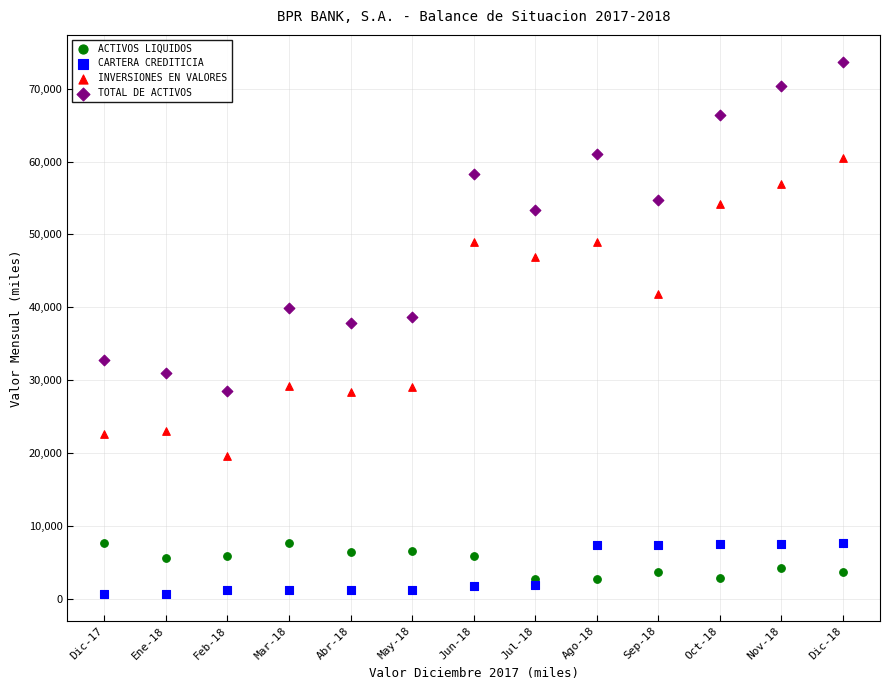

Across all data points, what is the range of Y values (max minus min)?

73084.8